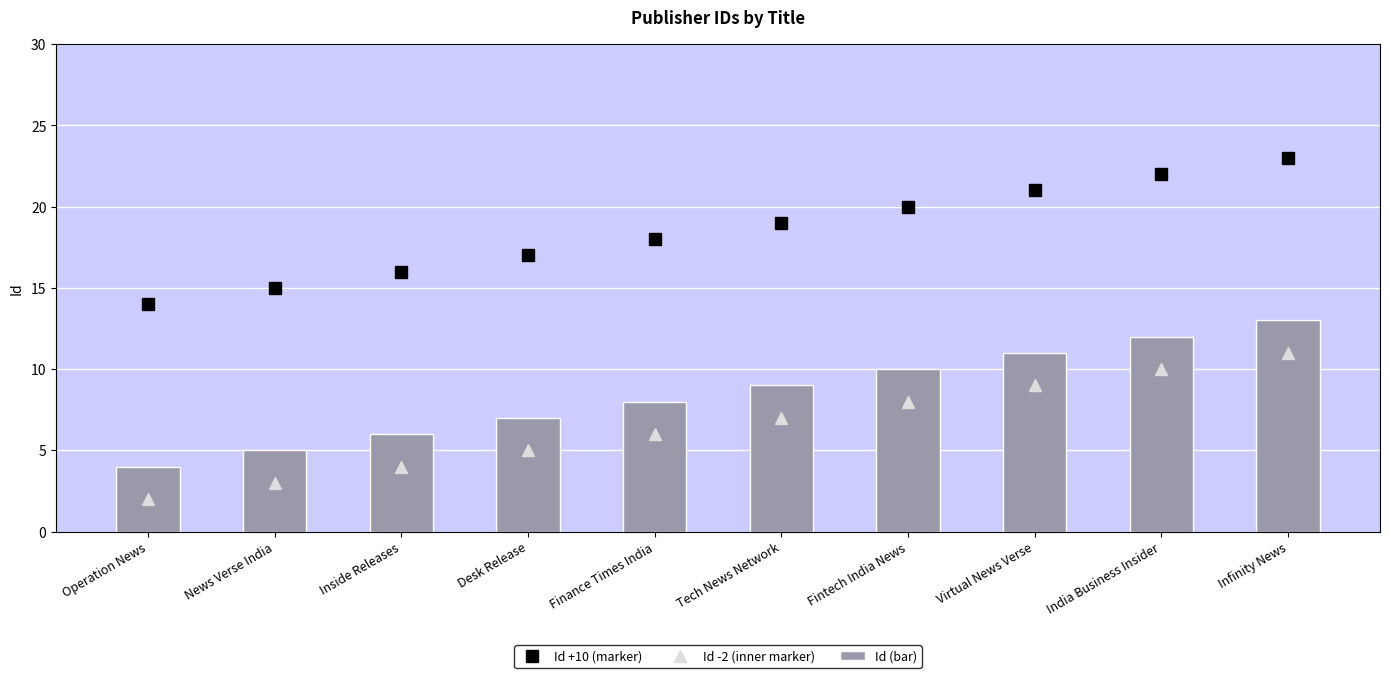

The Id (bar) series shows 9 at Tech News Network. True or false?

True